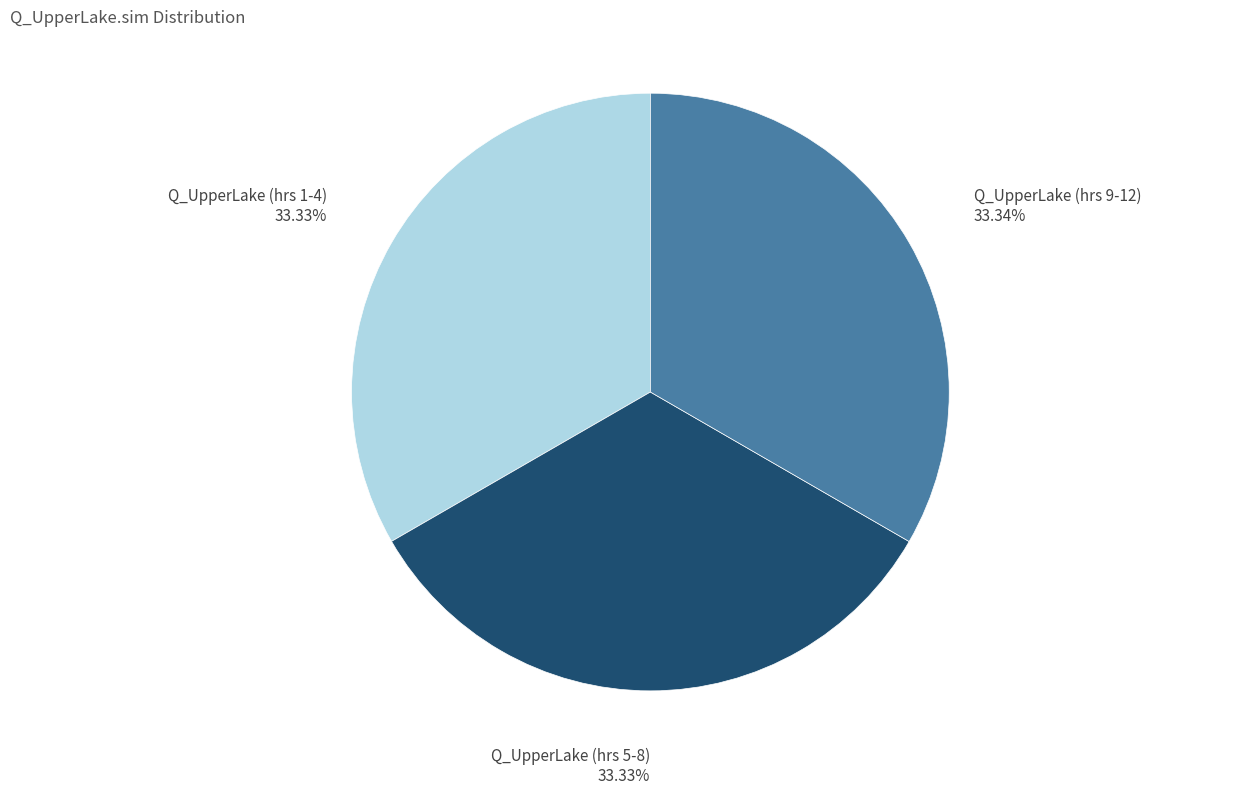

Is there a majority slice in this chart?

No